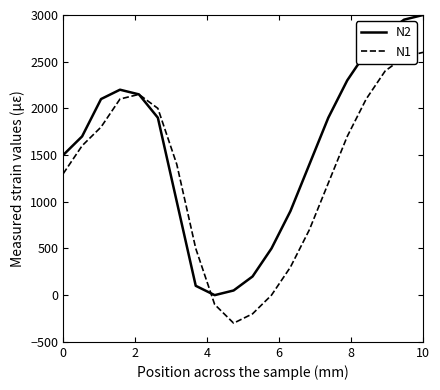

How many positive values does the N2 series have?

19